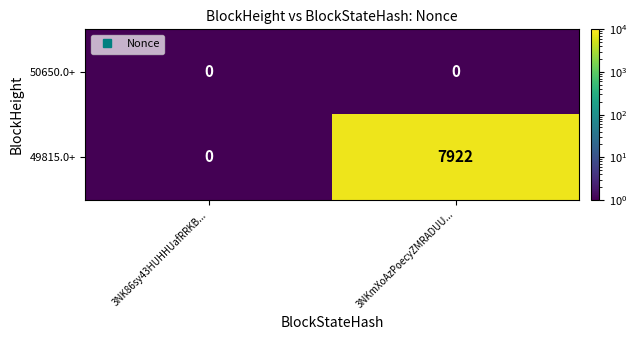

What is the difference between the maximum and minimum values in the 49815.0+ series?

7922